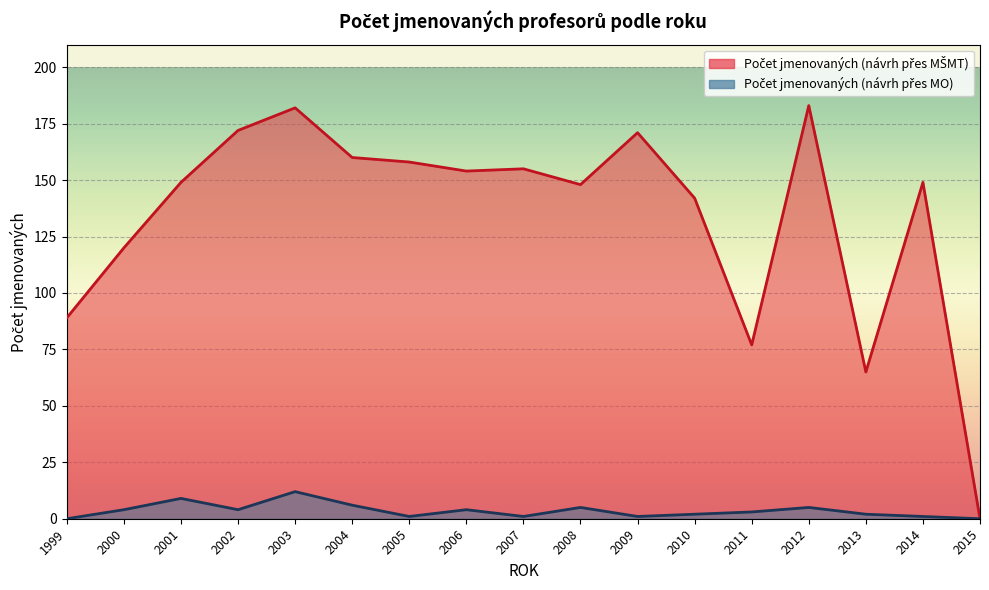

True or false: Počet jmenovaných (návrh přes MŠMT) and Počet jmenovaných (návrh přes MO) cross at least once.

False